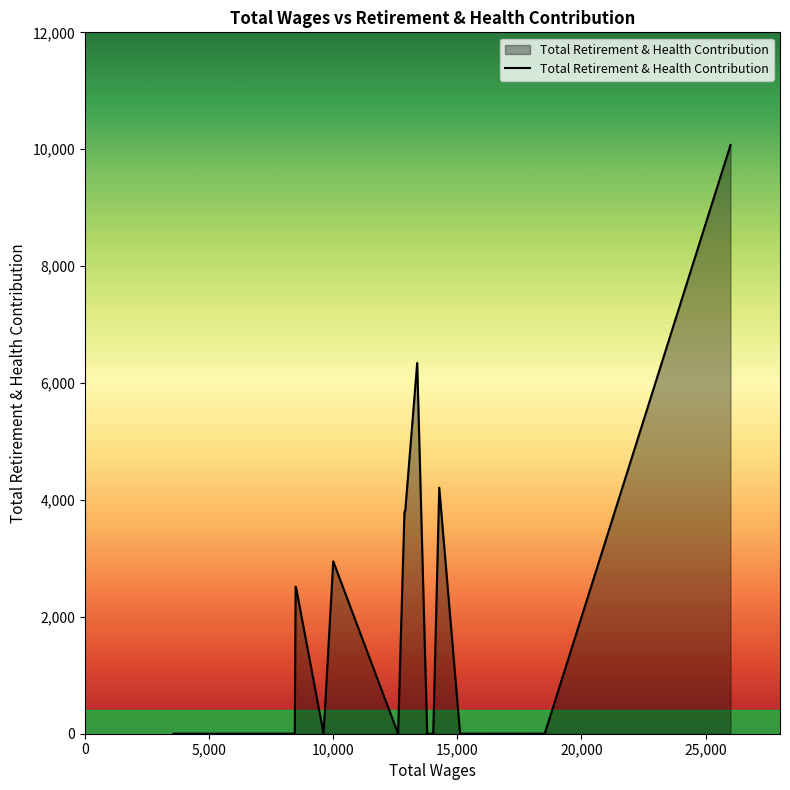

What is the difference between the maximum and minimum values?

10073